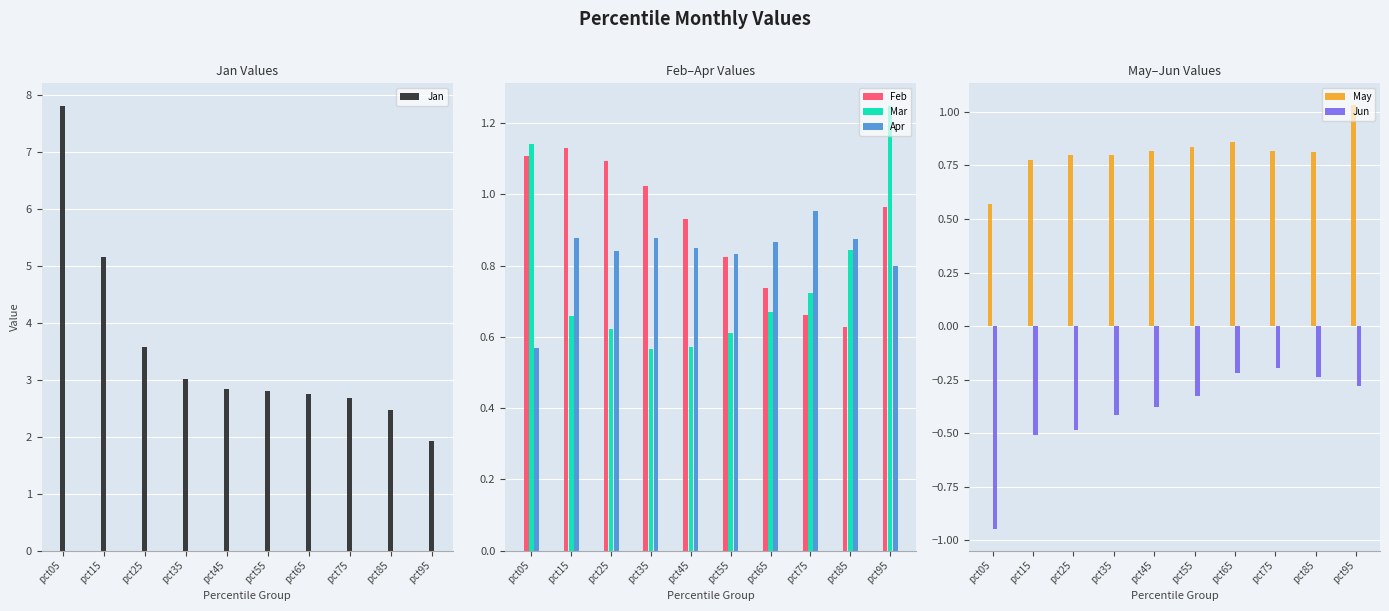

What is the value of the Feb bar at the 10th from the left?

1.0